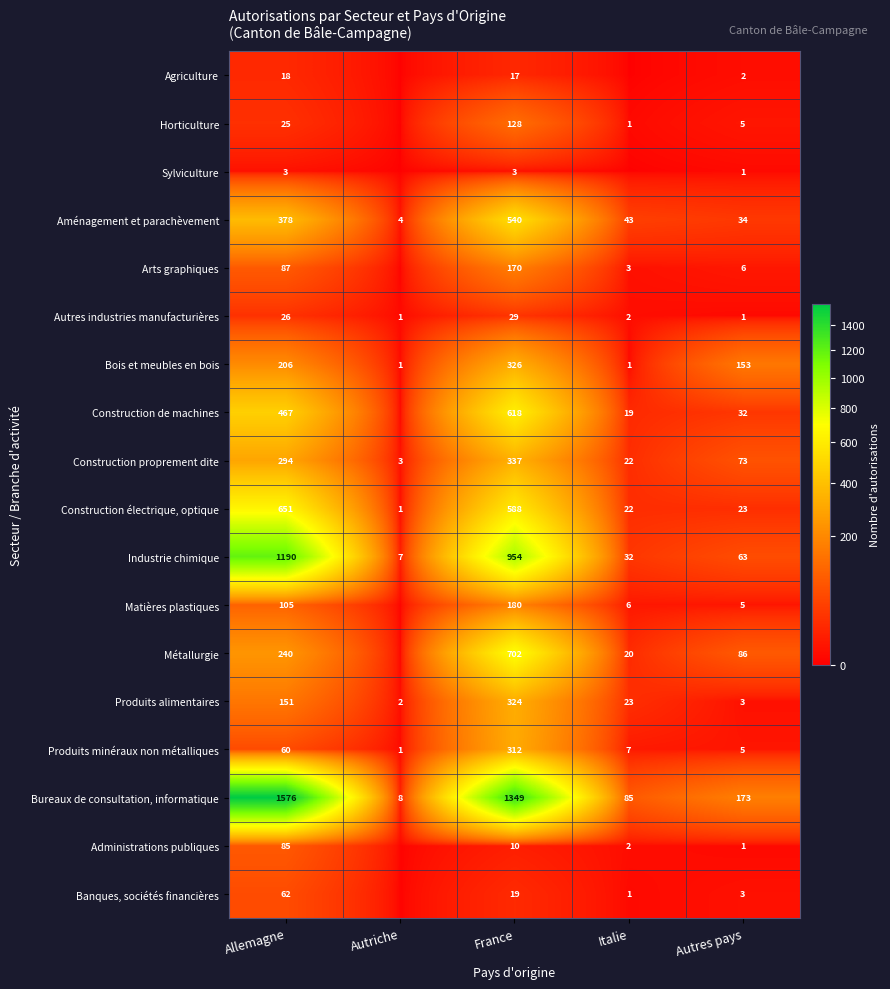

Rank the series at France from lowest to highest value.

Sylviculture, Administrations publiques, Agriculture, Banques, sociétés financières, Autres industries manufacturières, Horticulture, Arts graphiques, Matières plastiques, Produits minéraux non métalliques, Produits alimentaires, Bois et meubles en bois, Construction proprement dite, Aménagement et parachèvement, Construction électrique, optique, Construction de machines, Métallurgie, Industrie chimique, Bureaux de consultation, informatique